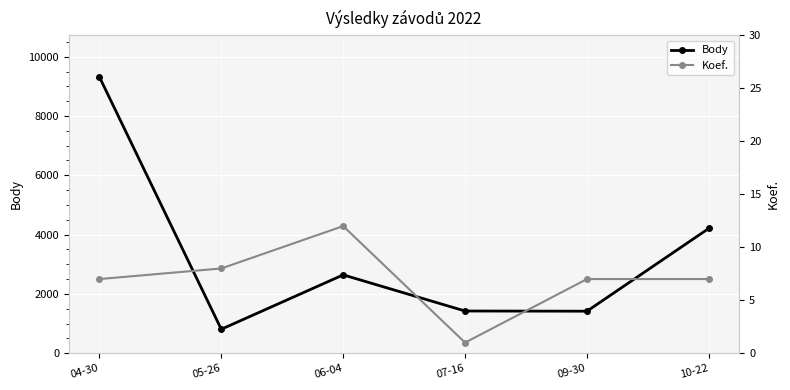

At 10-22, list the series in order from smallest to largest.

Koef., Body